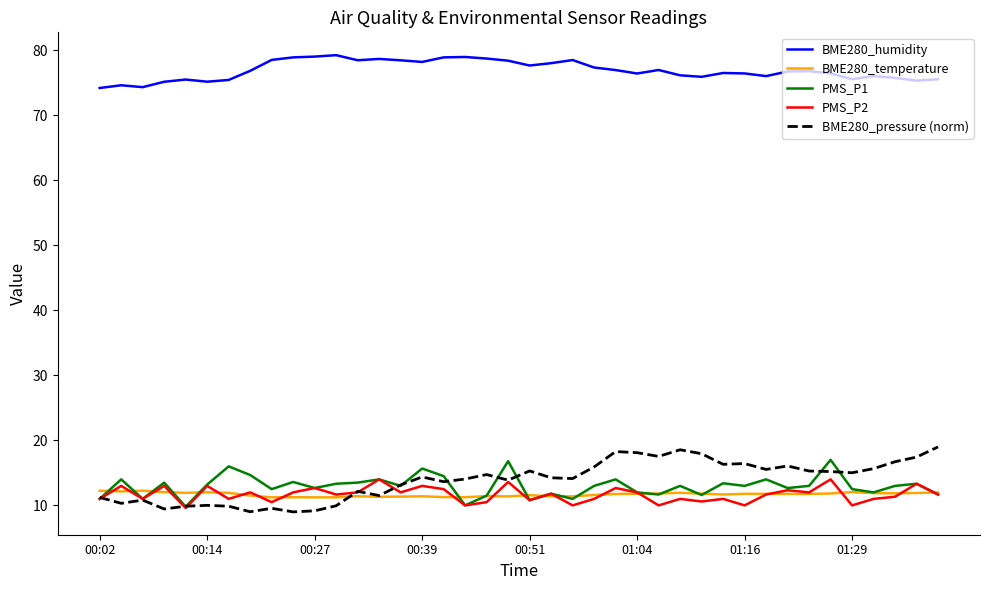

Which series has the largest total across all categories?

BME280_humidity